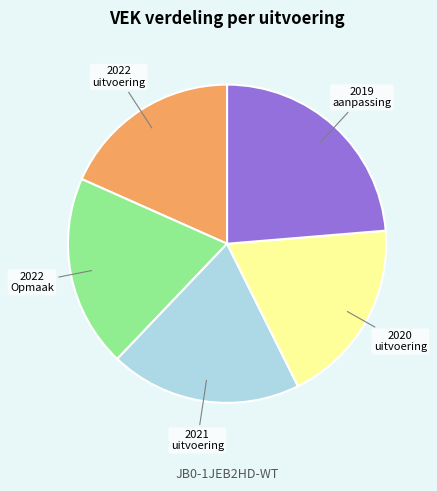

Is there a majority slice in this chart?

No